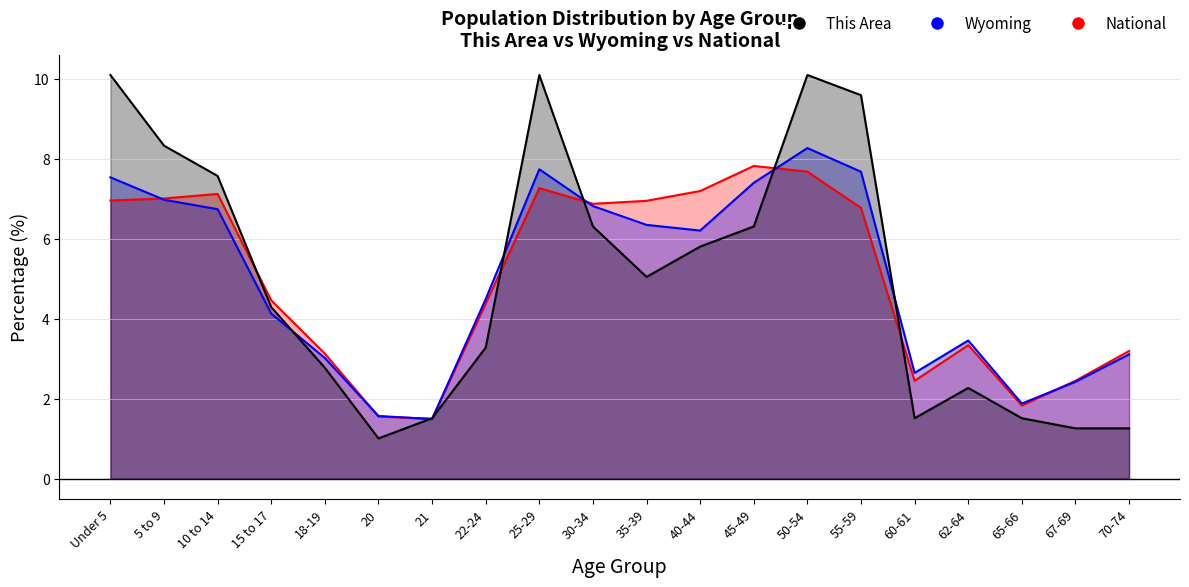

True or false: Wyoming has more than 2 interior local peaks.

True